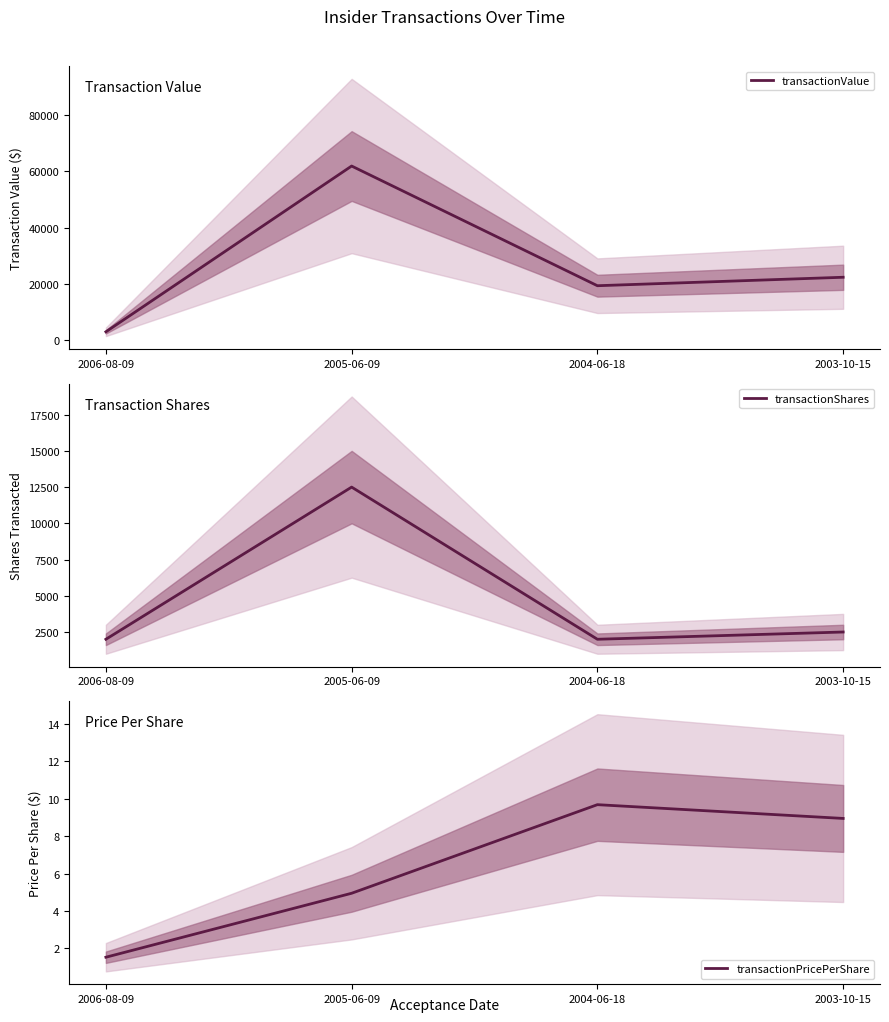

Which series has the widest spread of values?

transactionValue